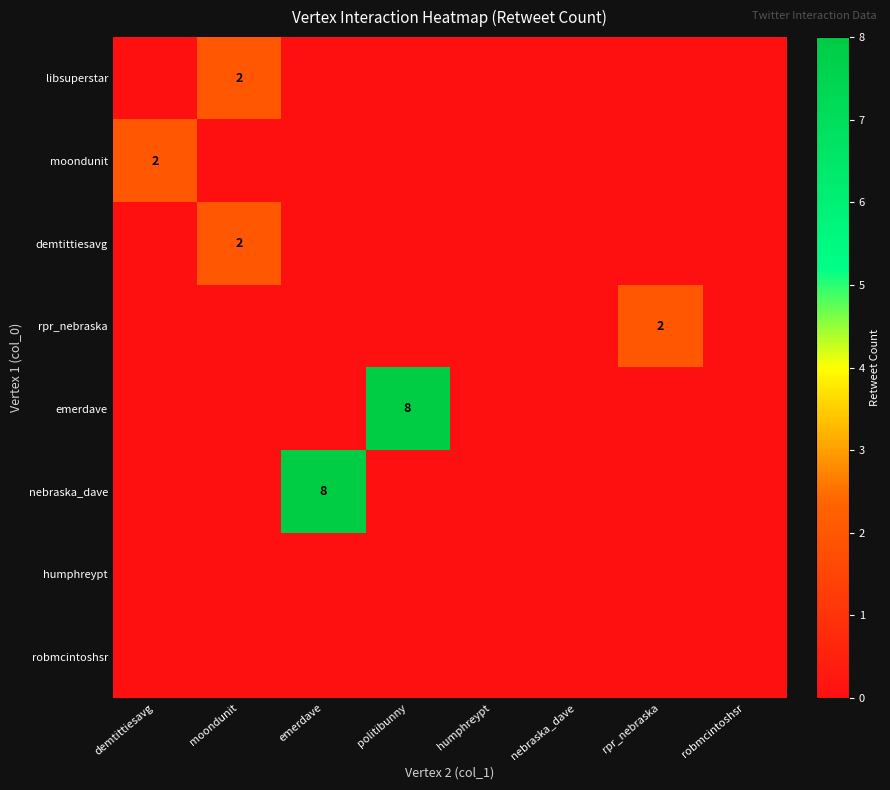

The nebraska_dave series shows 13 at emerdave. True or false?

False